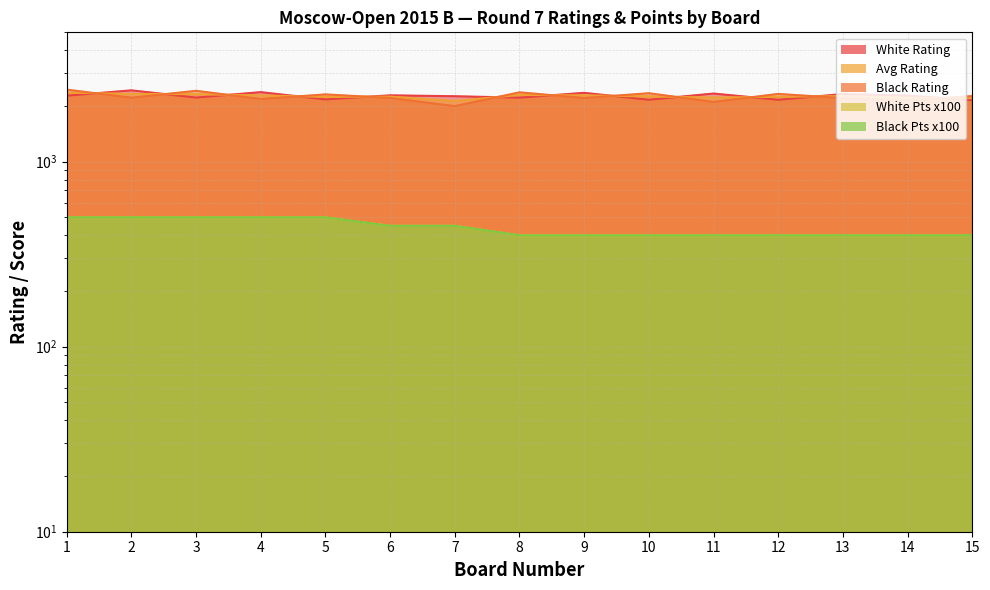

What is the sum of the Black Points values at 10 and 5?

900